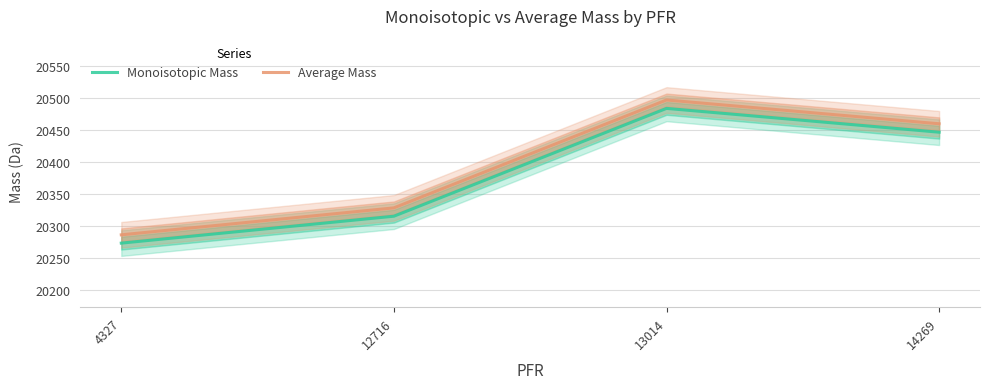

The value of Average Mass at 13014 is 20496.7. True or false?

True